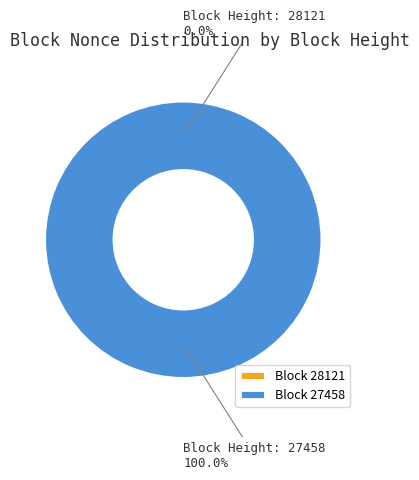

Rank the categories by value from highest to lowest.

27458, 28121